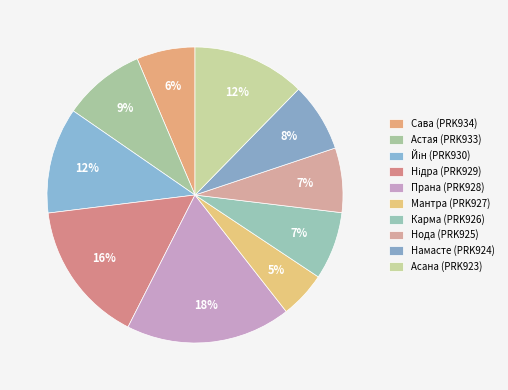

The Намасте (PRK924) slice represents 8% of the pie. True or false?

True